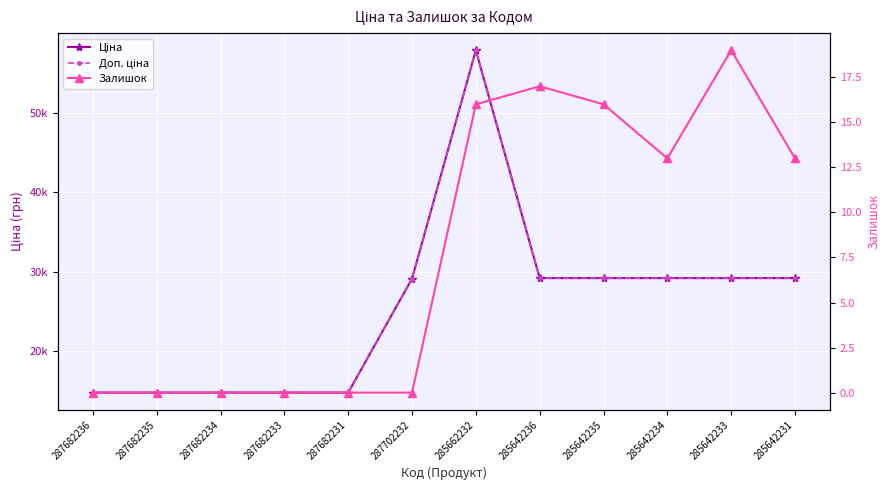

At which label does Ціна first exceed 29188?

285662232